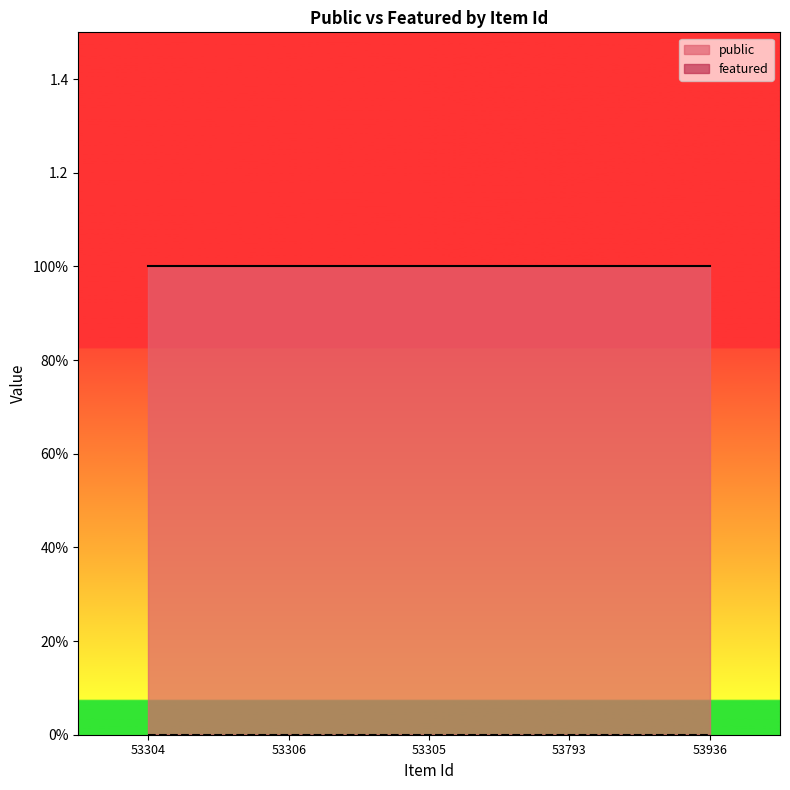

At which label does public reach its peak?

53304